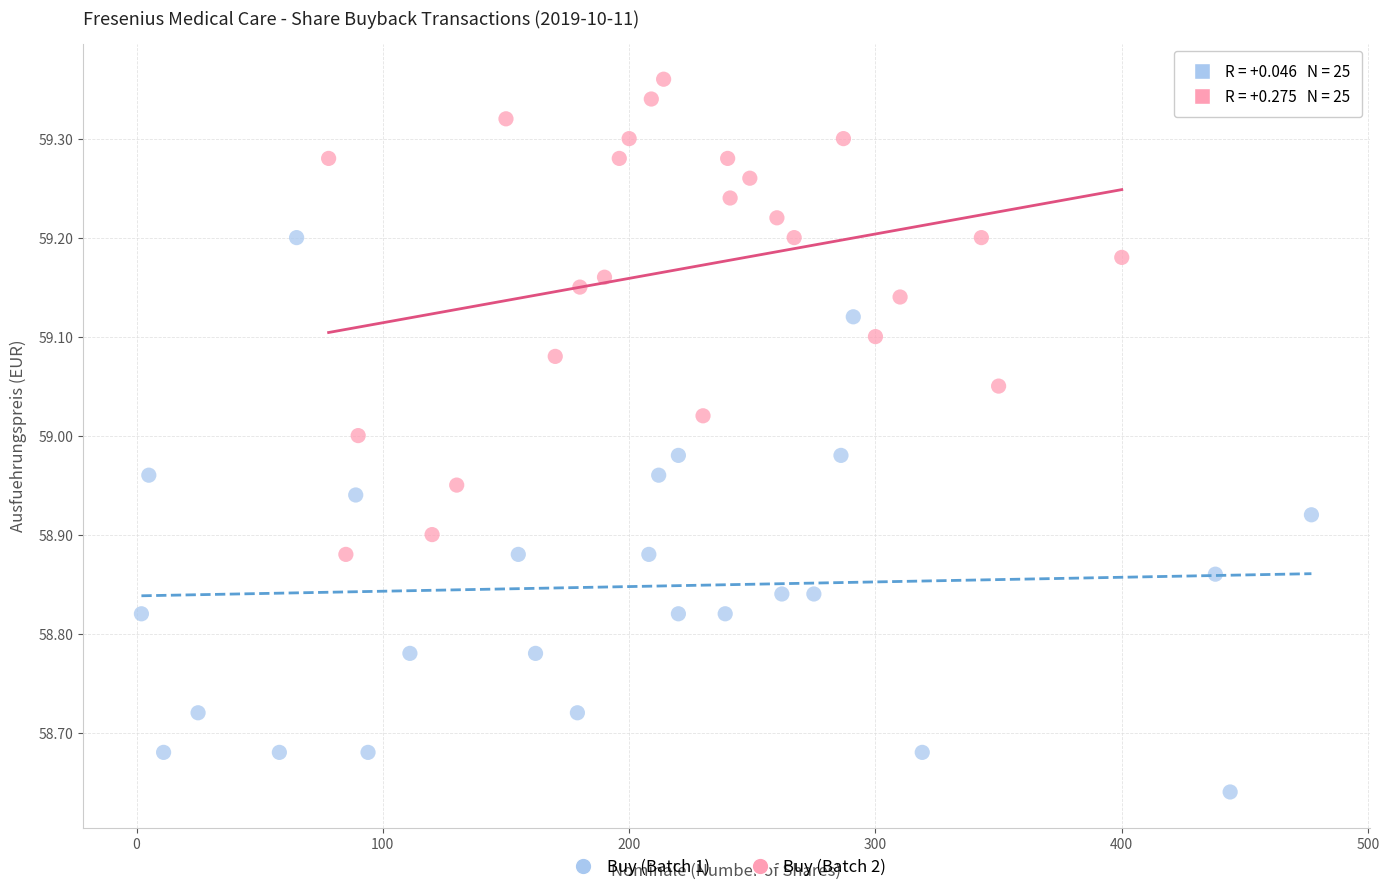

Which series contains the lowest Y value?

Buy (Batch 1)